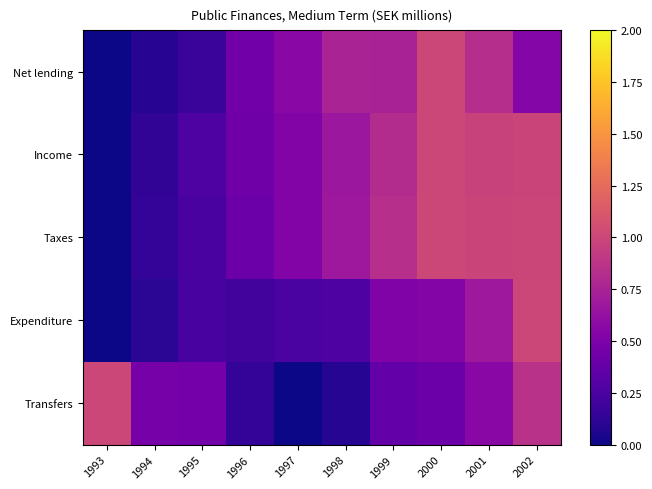

Reading left to right, list all the values displayed in this chart.

Net lending: 1993=0.0	1994=0.1	1995=0.2	1996=0.4	1997=0.6	1998=0.8	1999=0.7	2000=1.0	2001=0.8	2002=0.5
Income: 1993=0.0	1994=0.1	1995=0.3	1996=0.4	1997=0.5	1998=0.7	1999=0.8	2000=1.0	2001=1.0	2002=1.0
Taxes: 1993=0.0	1994=0.1	1995=0.2	1996=0.4	1997=0.5	1998=0.7	1999=0.8	2000=1.0	2001=1.0	2002=1.0
Expenditure: 1993=0.0	1994=0.1	1995=0.2	1996=0.2	1997=0.2	1998=0.3	1999=0.5	2000=0.5	2001=0.7	2002=1.0
Transfers: 1993=1.0	1994=0.5	1995=0.5	1996=0.1	1997=0.0	1998=0.1	1999=0.4	2000=0.4	2001=0.6	2002=0.9